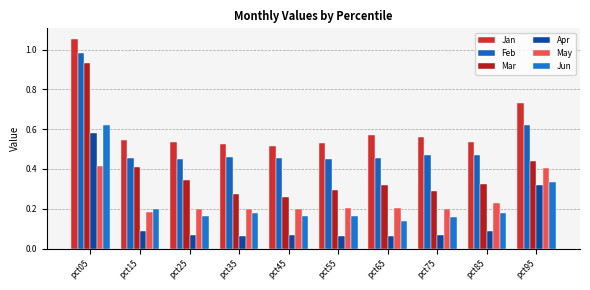

Reading right to left, transcribe all the data shown in this chart.

Jan: 0.7	0.5	0.6	0.6	0.5	0.5	0.5	0.5	0.5	1.1
Feb: 0.6	0.5	0.5	0.5	0.4	0.5	0.5	0.5	0.5	1.0
Mar: 0.4	0.3	0.3	0.3	0.3	0.3	0.3	0.3	0.4	0.9
Apr: 0.3	0.1	0.1	0.1	0.1	0.1	0.1	0.1	0.1	0.6
May: 0.4	0.2	0.2	0.2	0.2	0.2	0.2	0.2	0.2	0.4
Jun: 0.3	0.2	0.2	0.1	0.2	0.2	0.2	0.2	0.2	0.6